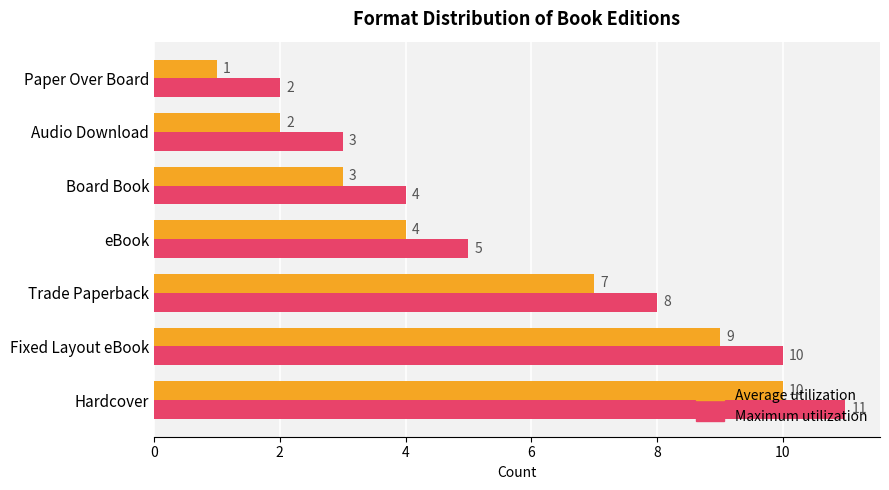

How many values in the Average utilization series are below 4?

3